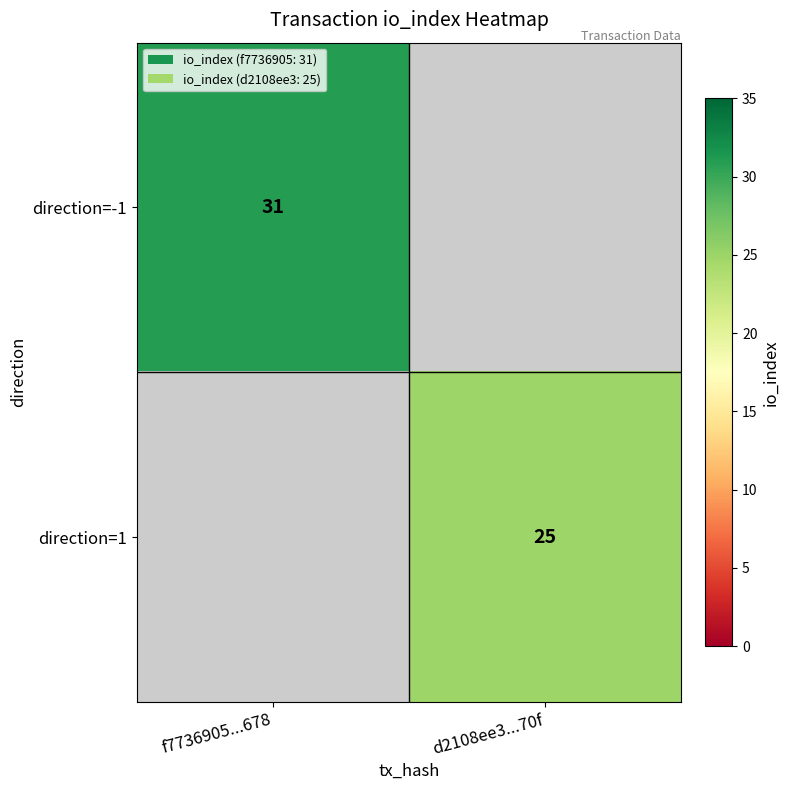

Between d2108ee3...70f and f7736905...678, which is larger?

f7736905...678